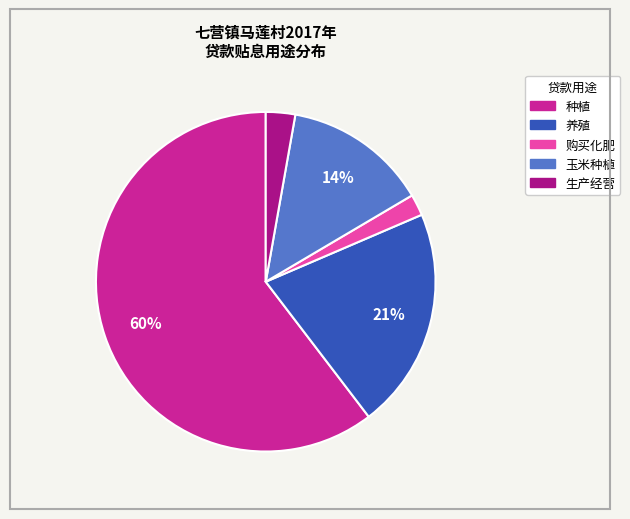

To the nearest percent, what is the average slice percentage?

20%